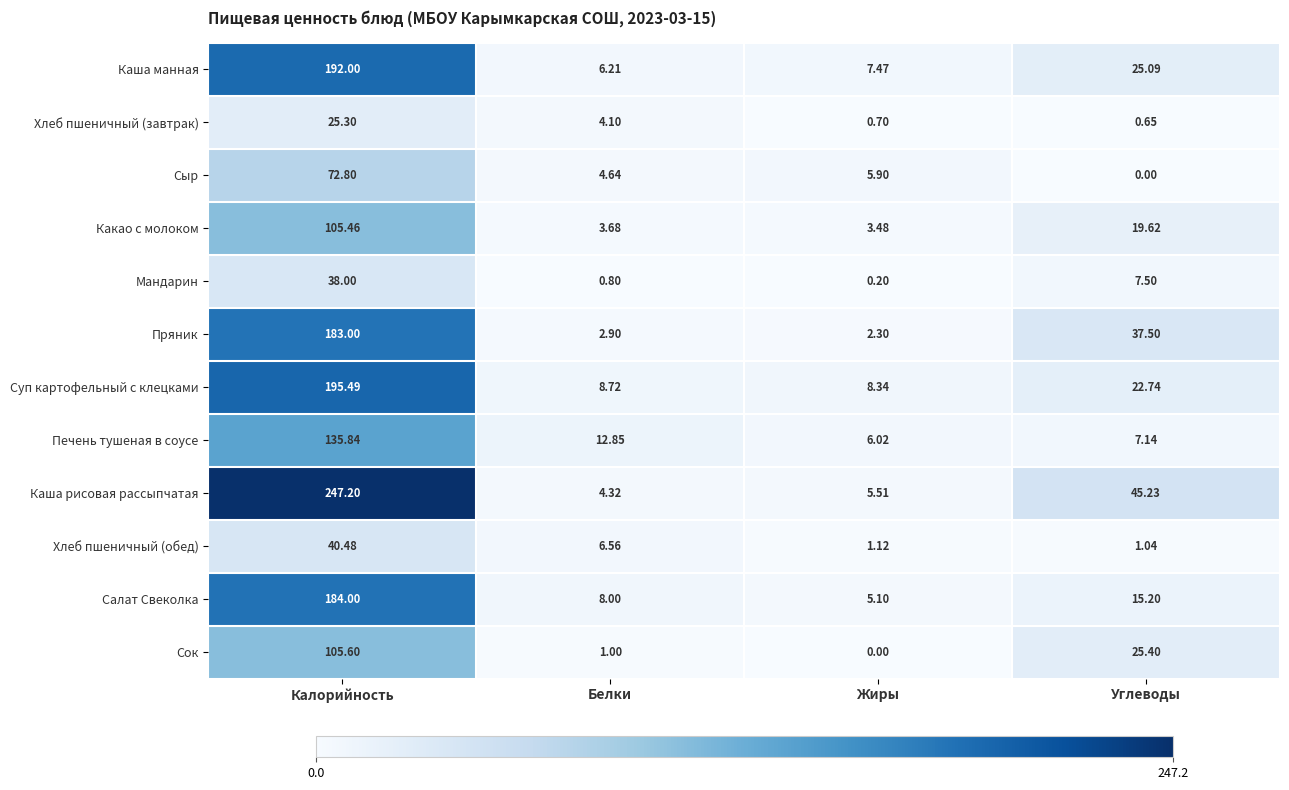

At how many categories does at least one series exceed 178?

1